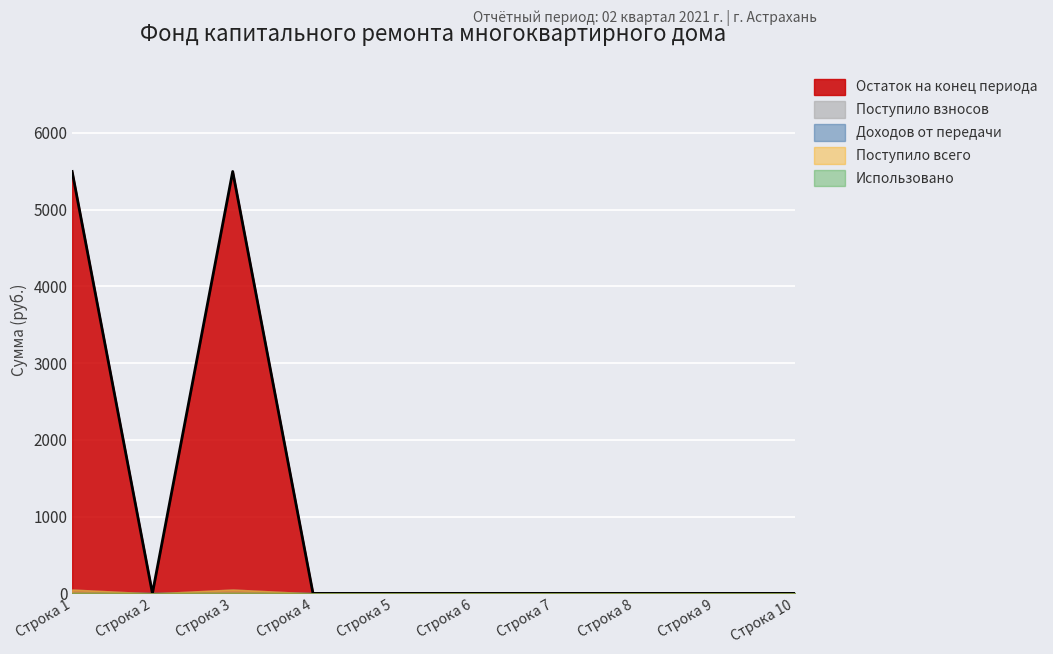

The Остаток на конец периода series shows -2484.2 at 4. True or false?

False